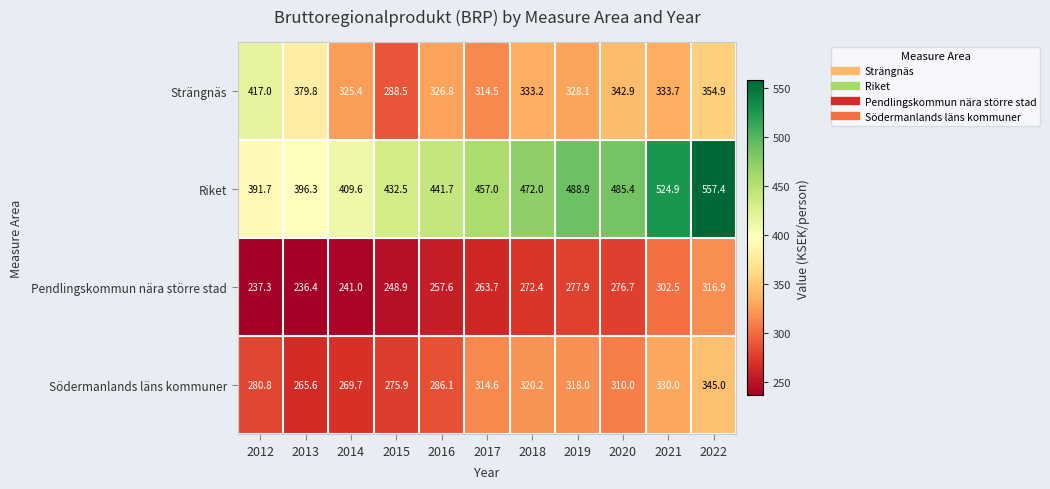

Rank the series by their maximum value, from highest to lowest.

Riket, Strängnäs, Södermanlands läns kommuner, Pendlingskommun nära större stad